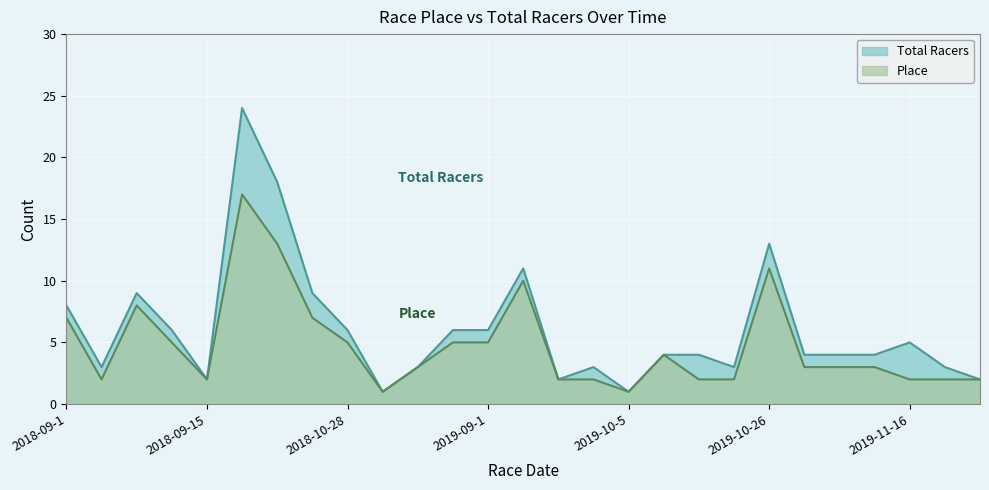

How many lines are shown in the chart?

2